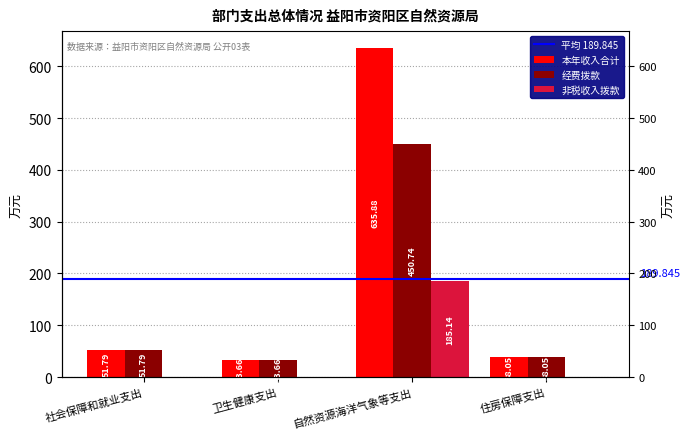

Which series has the largest total across all categories?

本年收入合计